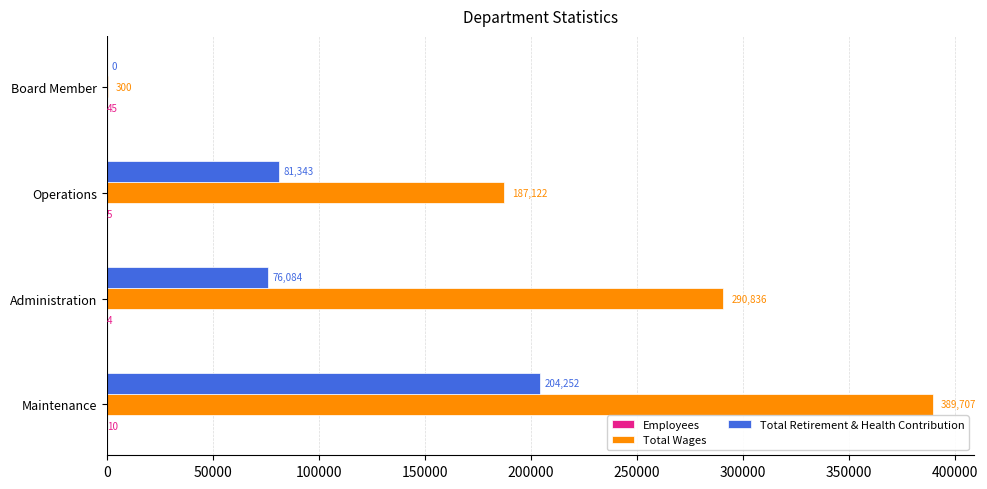

Which series changed the most between Administration and Board Member?

Total Wages